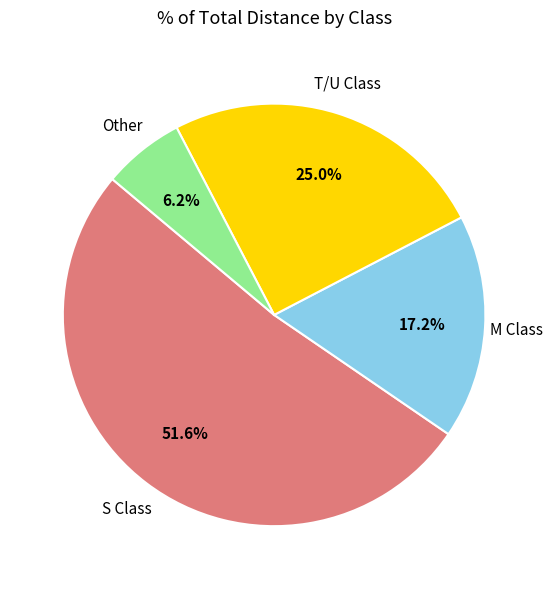

Which has a higher value, M Class or Other?

M Class